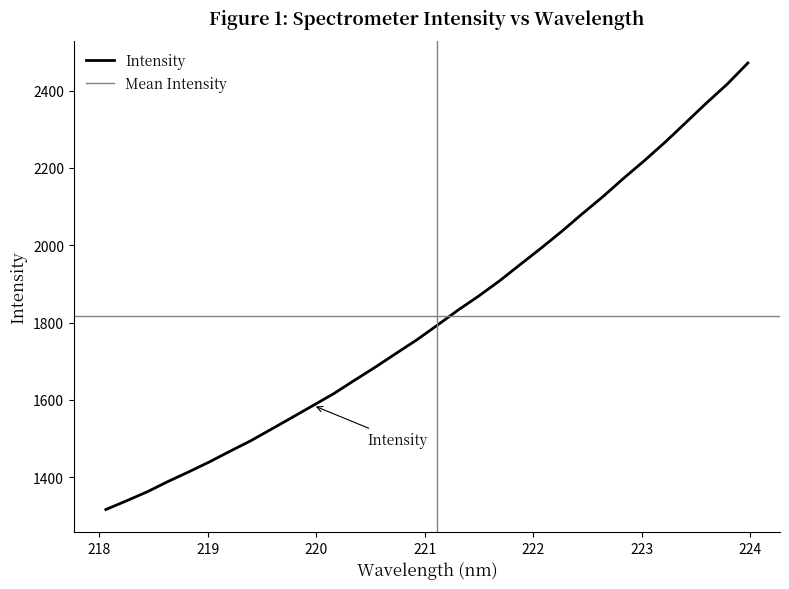

What is the difference between the maximum and minimum values?

1155.1